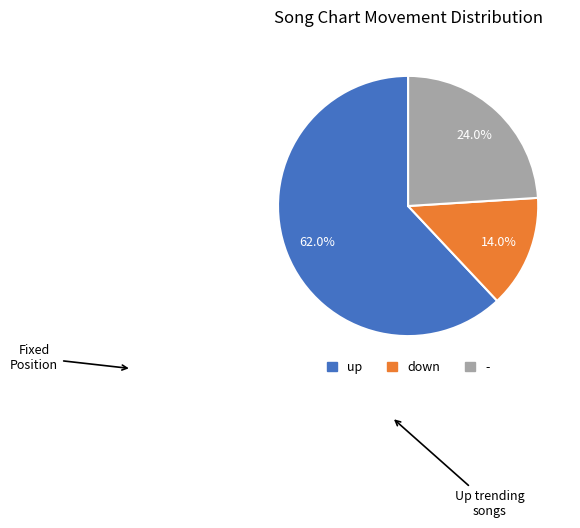

What is the smallest slice in the pie chart?

down